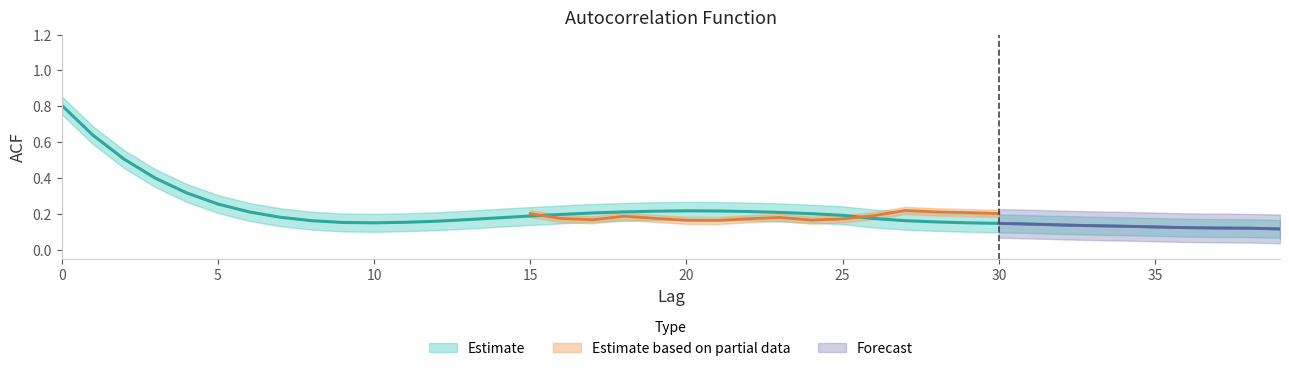

Is the value of acf_li at 33 greater than the value of acf_shown at 23?

No